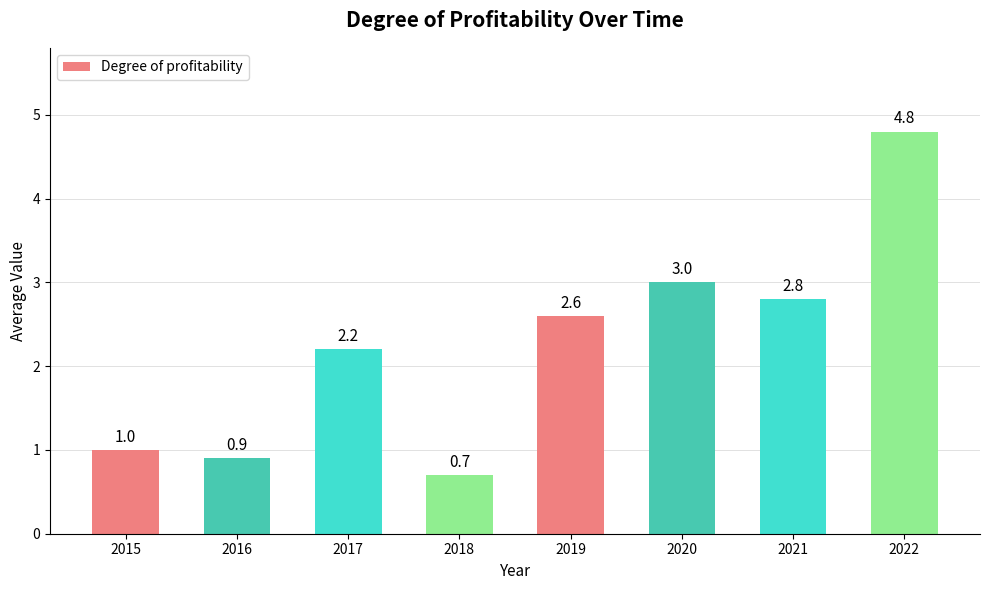

What is the value of the 4th bar from the left?

0.7